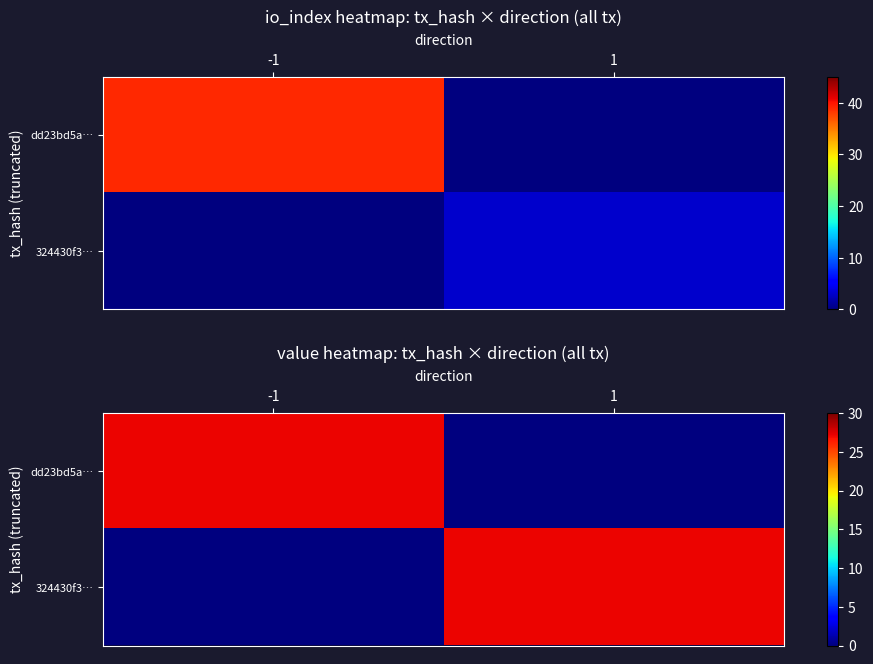

The value of dd23bd5a… at 1 is 18.6. True or false?

False